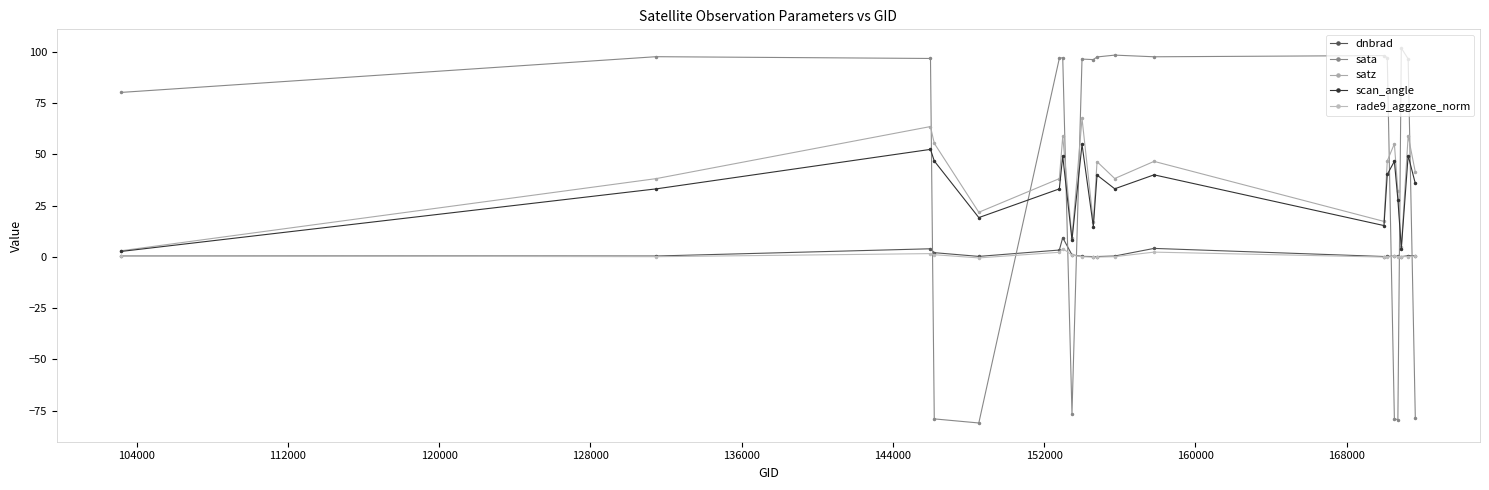

Is this an area chart (filled region under the line)?

No